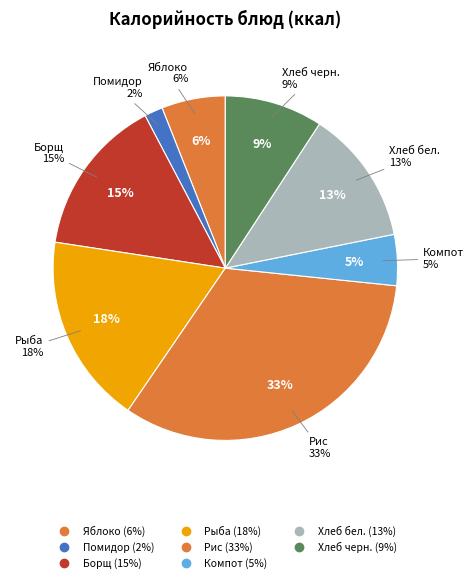

How many slices are in this pie chart?

8